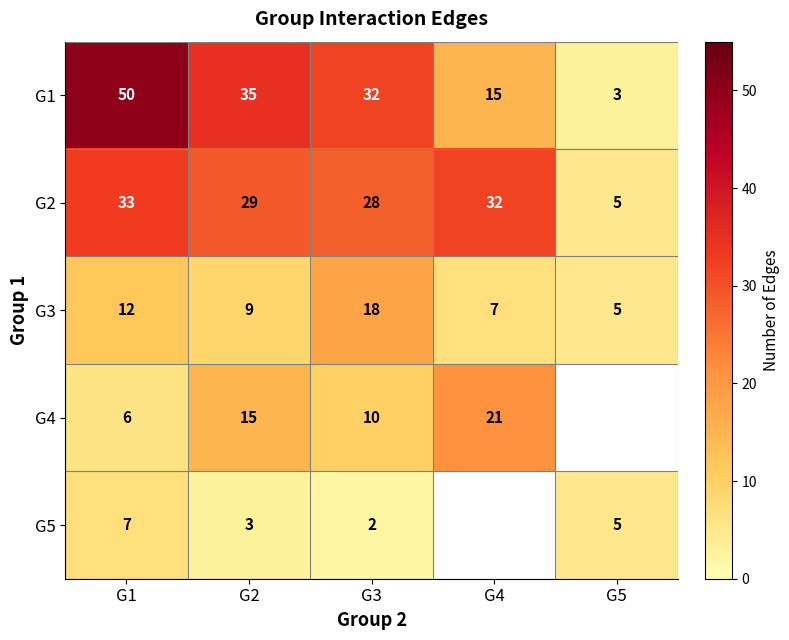

What is the difference between the G3 values at G3 and G4?

11